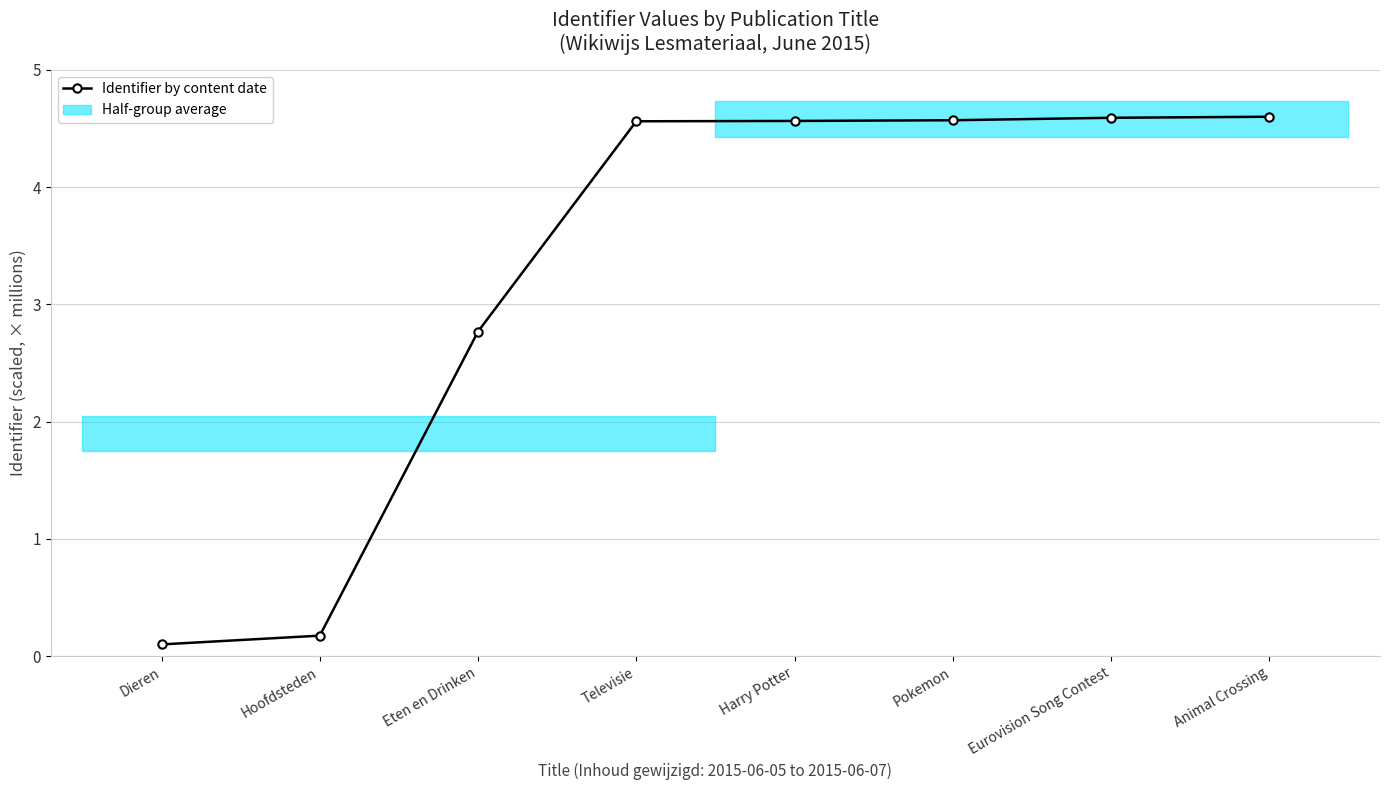

Read the value at Televisie.

4.6